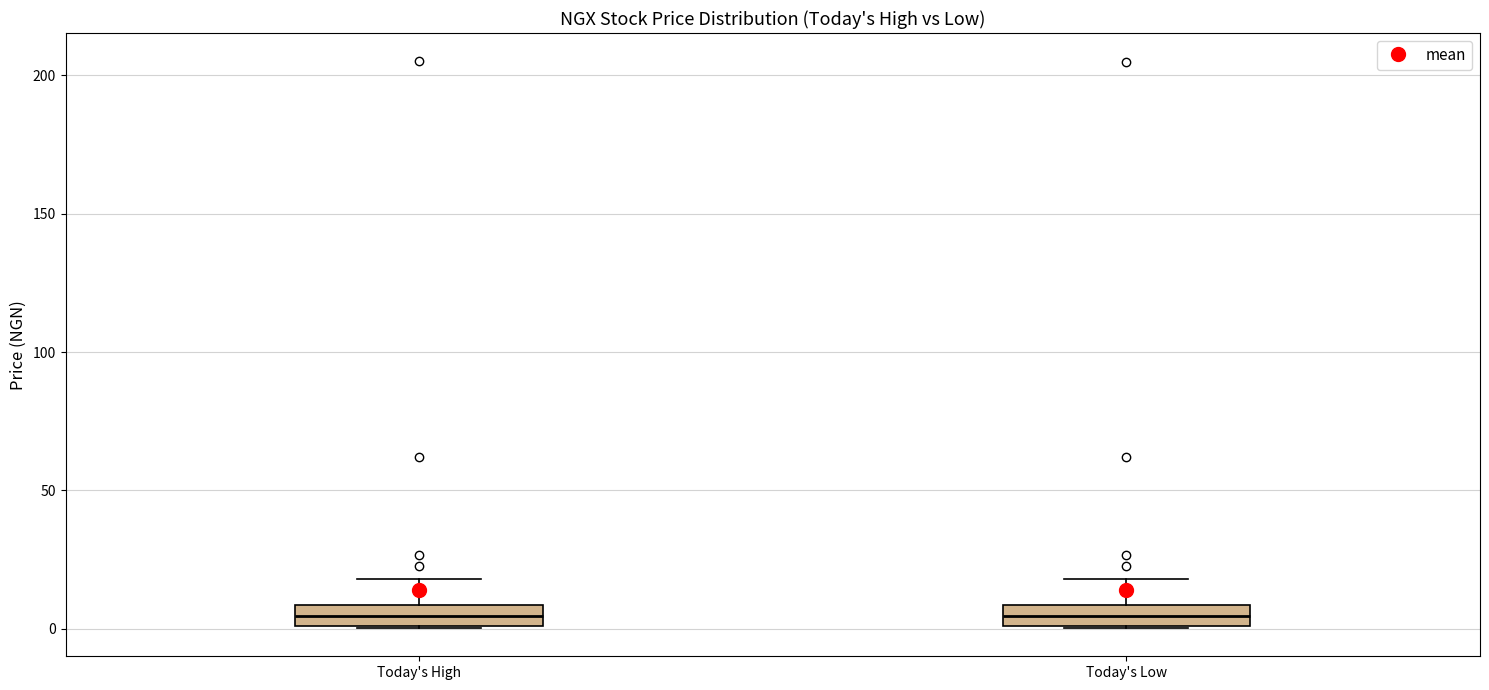

Where does the upper whisker of the box for Today's Low end on the y-axis? The values are not printed on the chart, so give them approximately, as read against the axis.

20